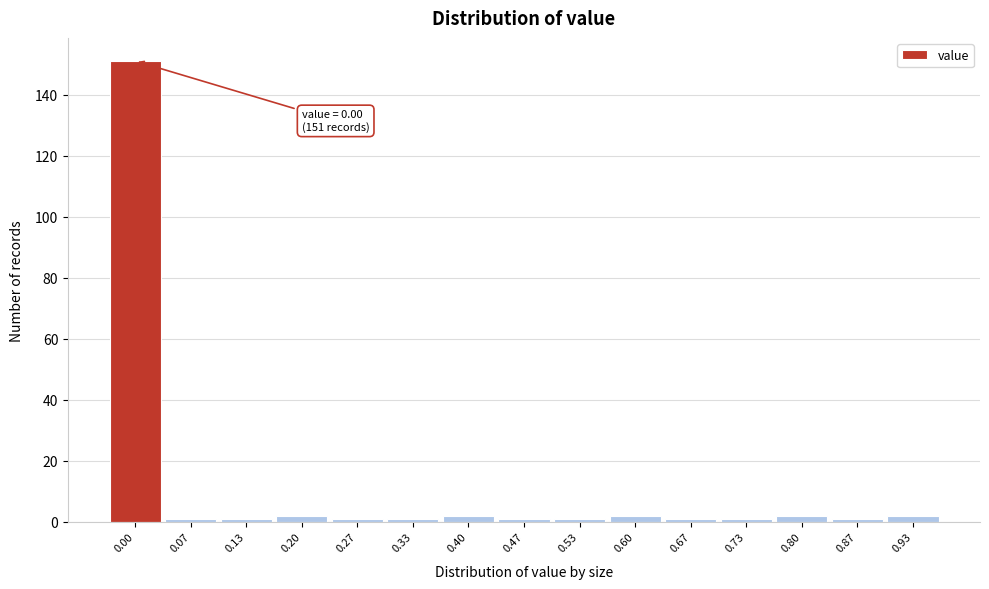

Reading left to right, transcribe all the data shown in this chart.

151	1	1	2	1	1	2	1	1	2	1	1	2	1	2